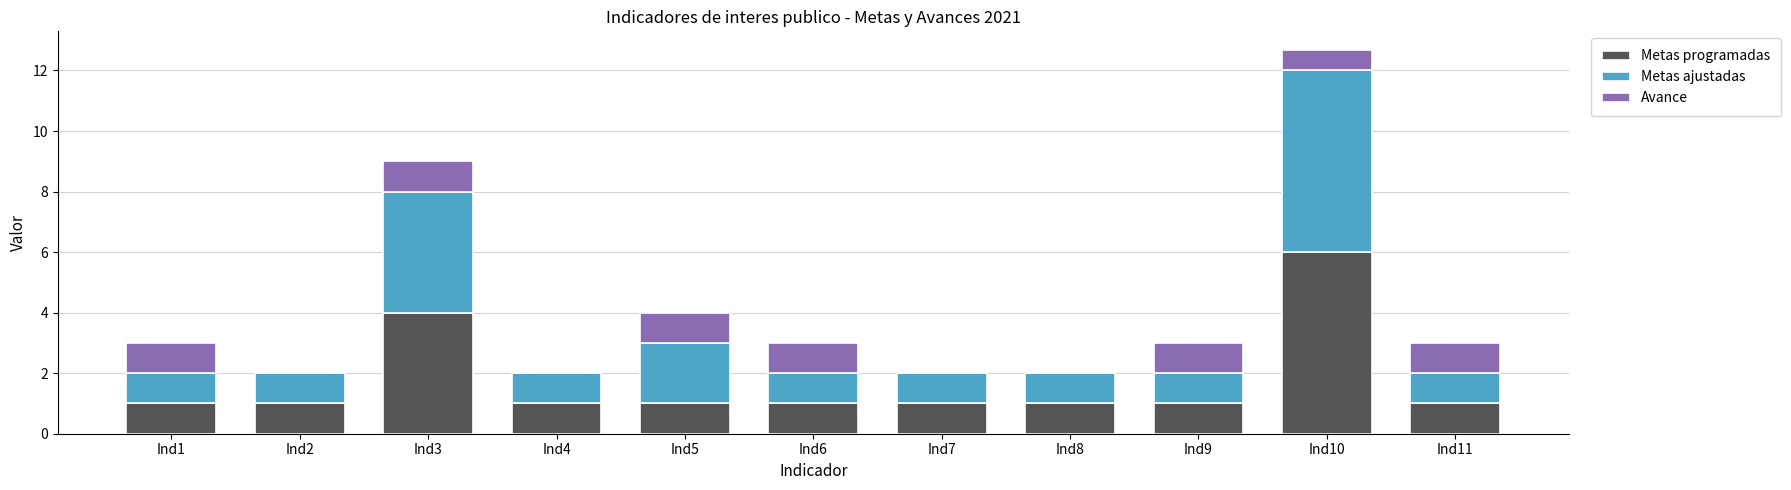

What is the maximum value for Metas programadas?

6.0